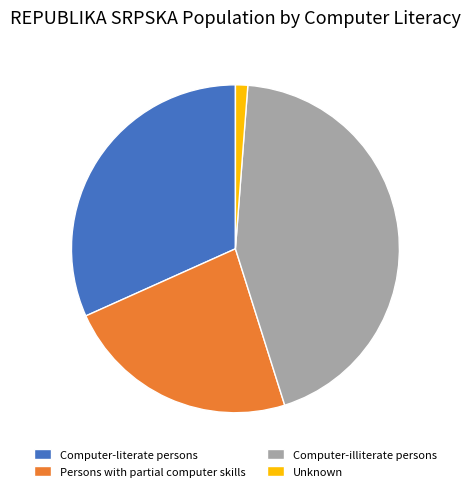

Does any single category account for the majority?

No